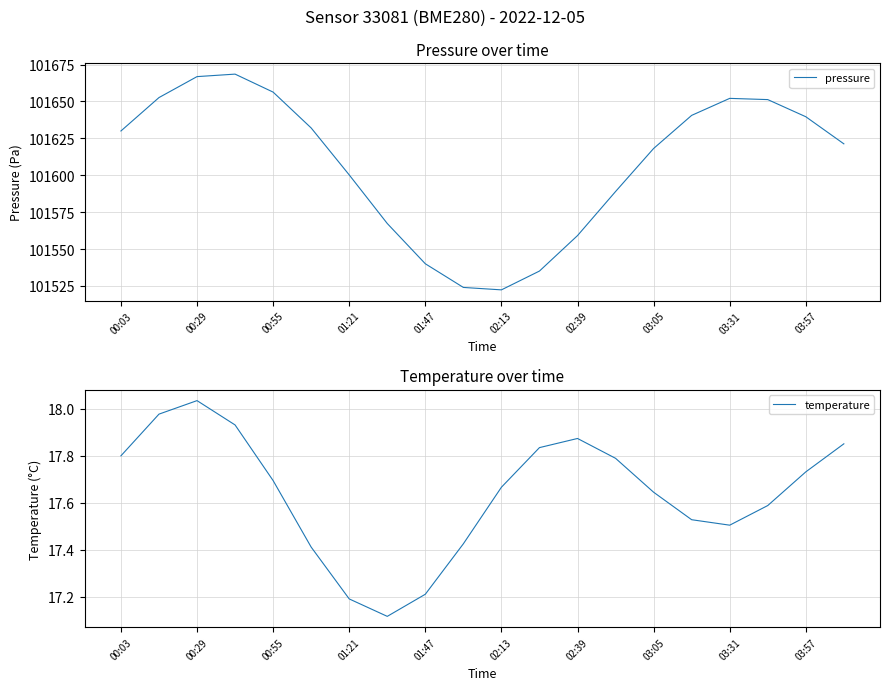

Where is pressure nearest to the value 101595?

01:21